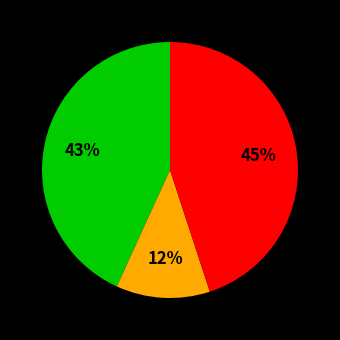

To the nearest percent, what is the difference between the largest and smallest slice percentages?

33%